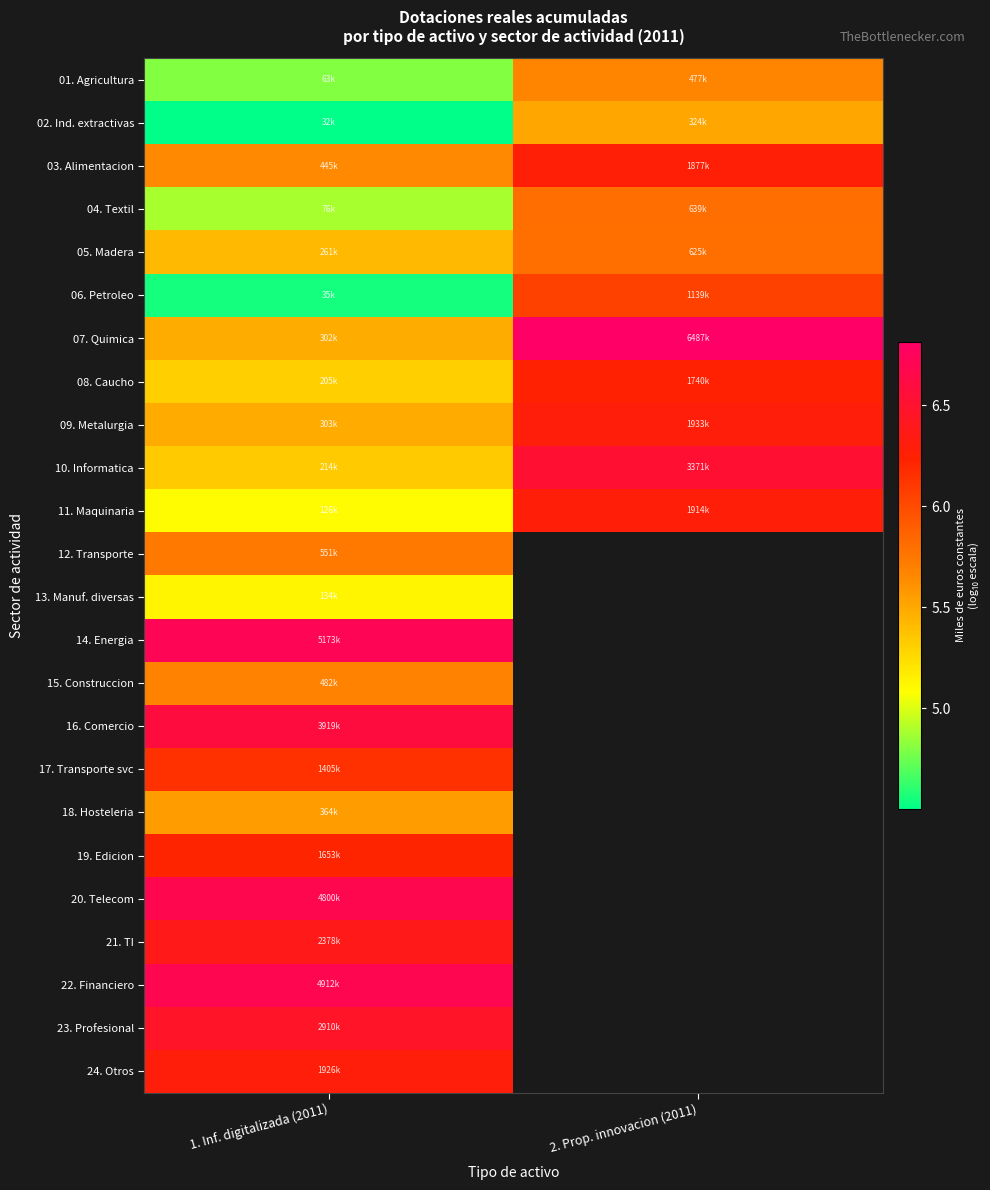

Is it true that 04. Textil equals 8.4 at 1. Inf. digitalizada (2011)?

False